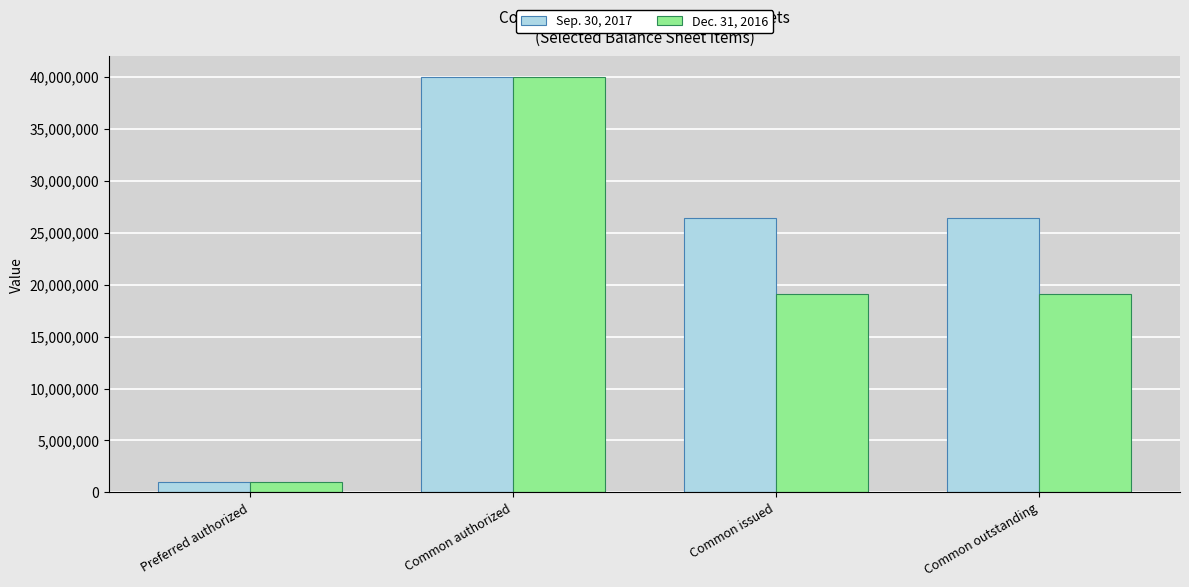

Read the Sep. 30, 2017 value at Common authorized.

40000000